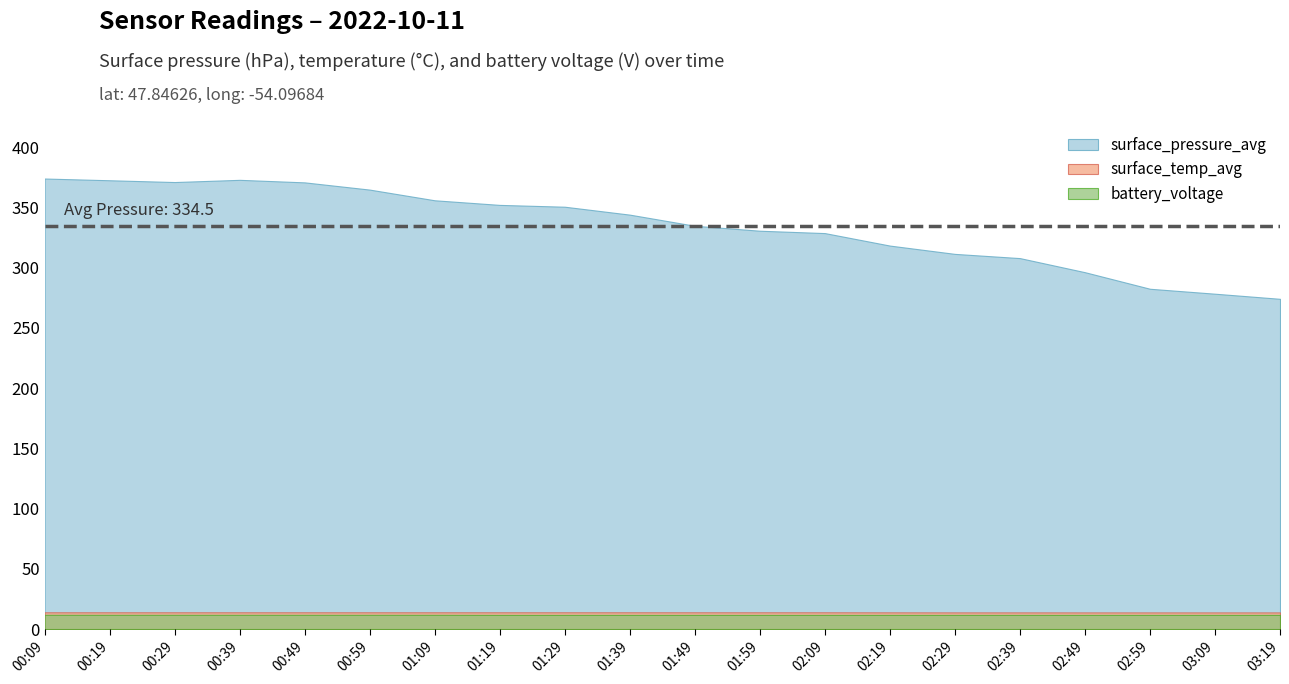

List the labels in order of battery_voltage value, smallest first.

01:19, 01:29, 01:39, 01:49, 01:59, 02:09, 02:19, 02:29, 02:39, 02:49, 02:59, 03:09, 03:19, 00:09, 00:19, 00:29, 00:39, 00:49, 00:59, 01:09